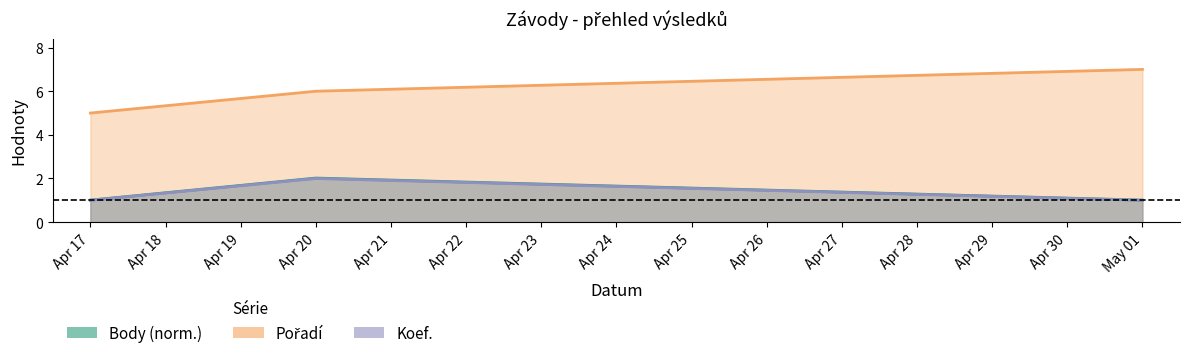

The Koef. series shows 1.0 at May 01. True or false?

True